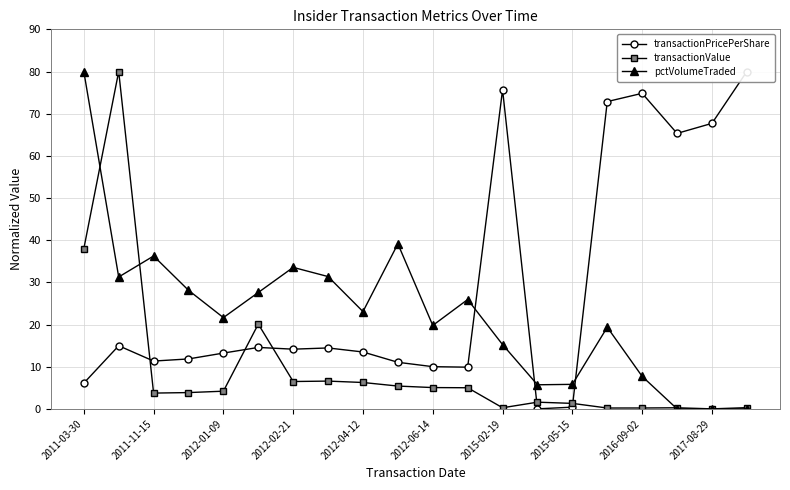

What are all the series names shown in the legend?

transactionPricePerShare, transactionValue, pctVolumeTraded